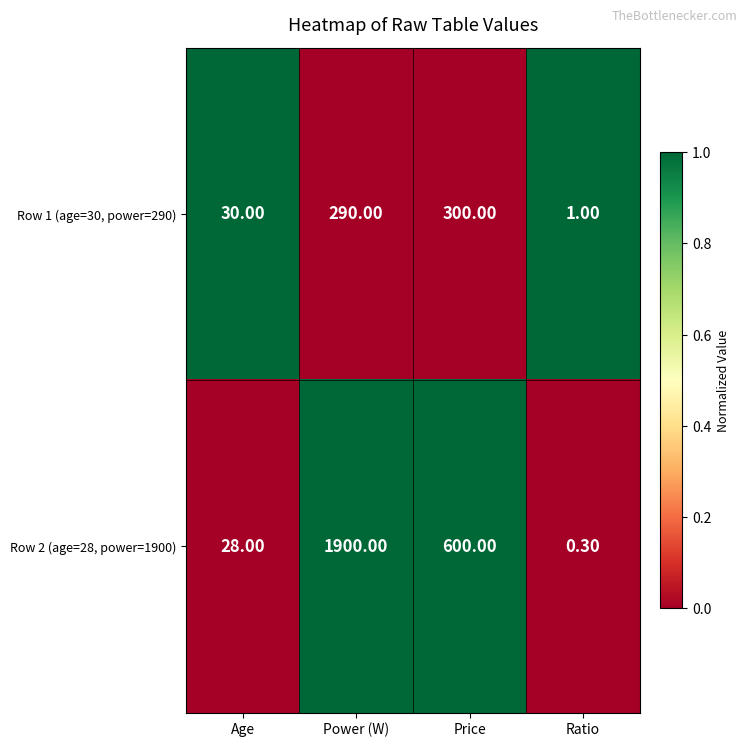

Which series has the widest spread of values?

Row 2 (age=28, power=1900)